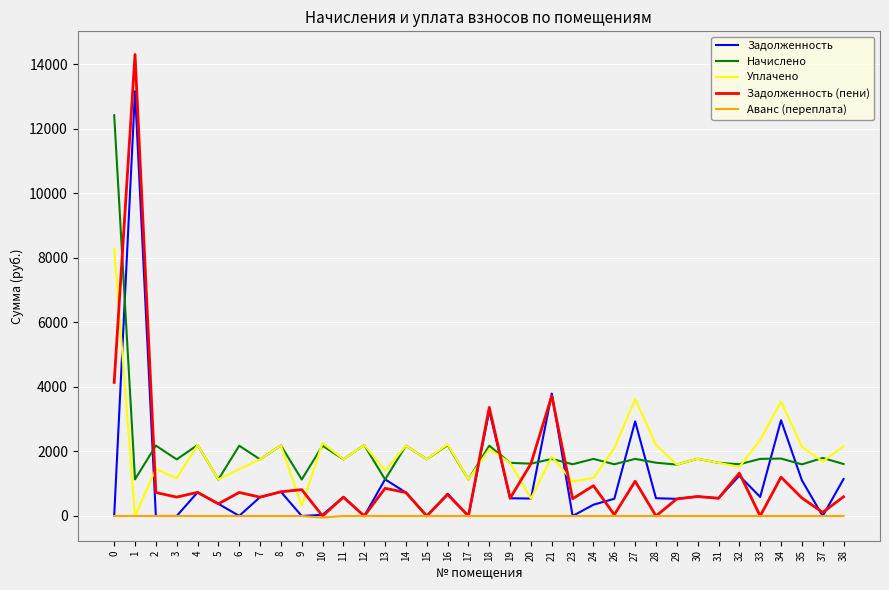

True or false: Аванс (переплата) and Начислено cross at least once.

False